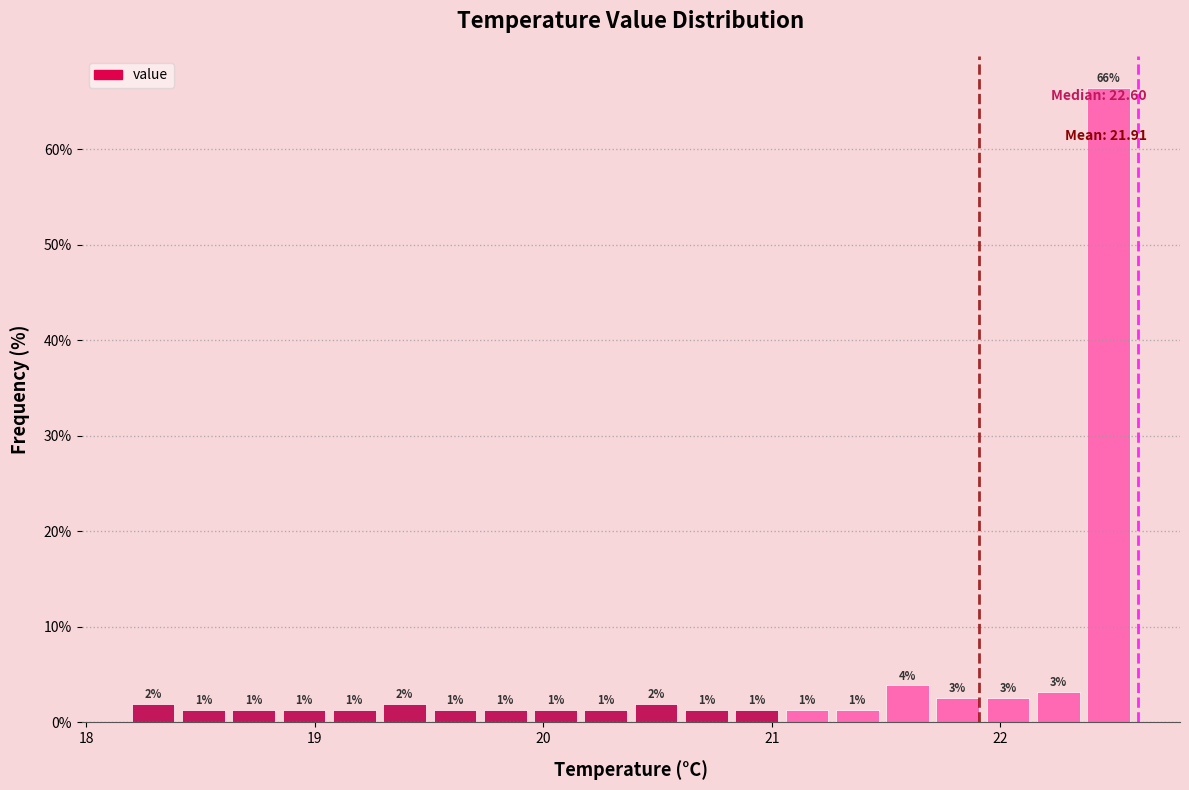

Around what value on the x-axis is the tallest bar? Give the approximate position of its centre, as read against the axis.

22.5